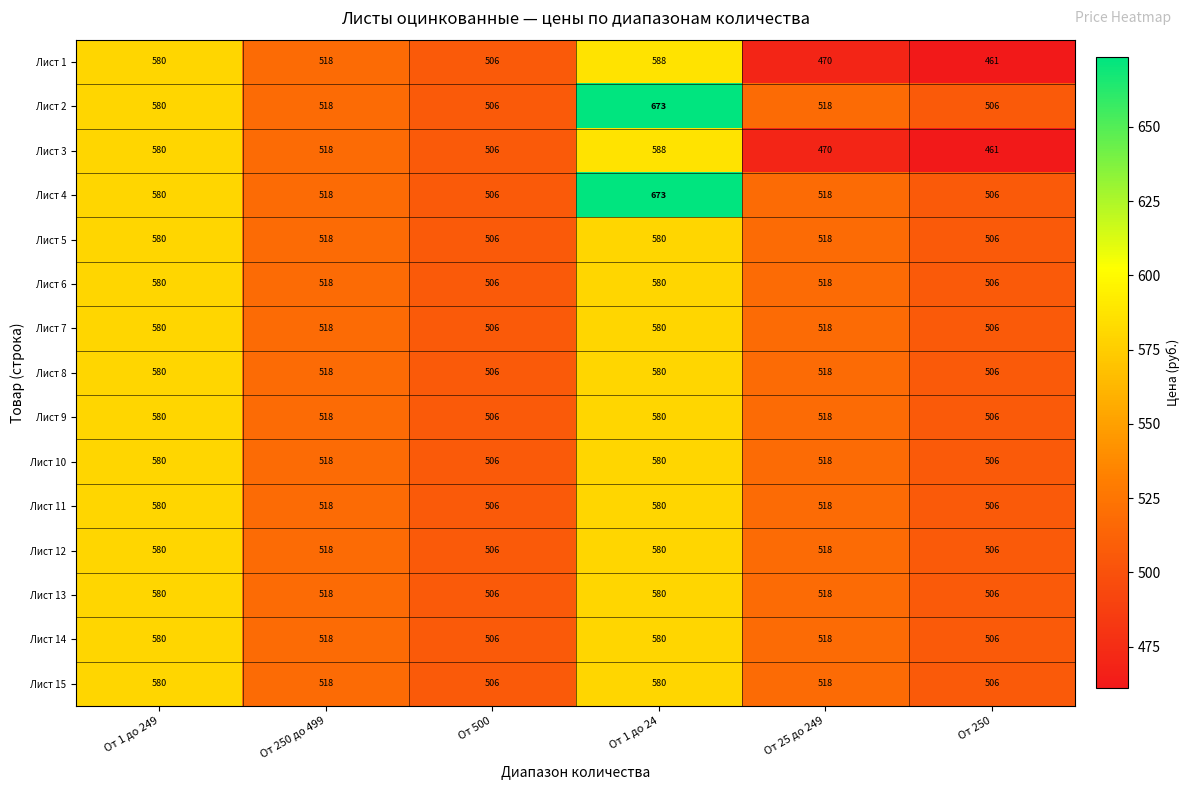

At which category is the sum across all series the highest?

От 1 до 24